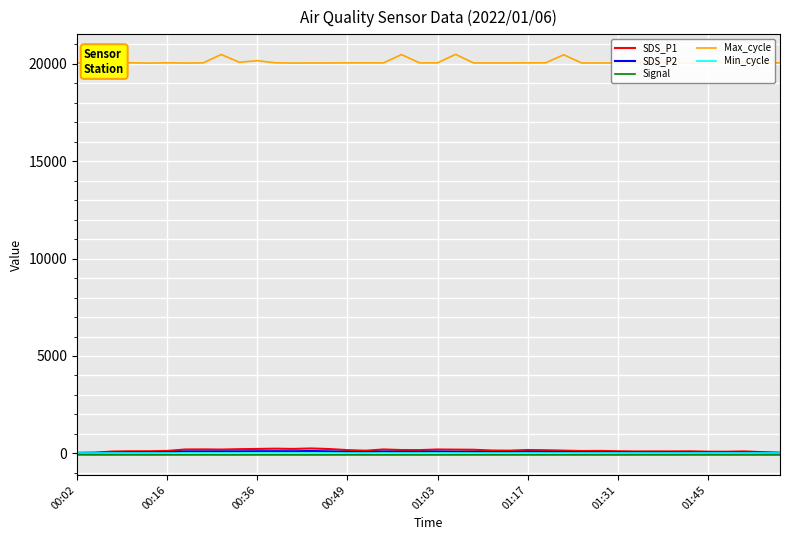

Reading right to left, list all the values displayed in this chart.

SDS_P1: 35.5	62.8	100.4	83.7	86.2	105.2	99.5	100.9	97.9	109.2	127.2	119.8	140.3	160.1	172.2	139.5	146.3	184.6	191.4	198.3	166.6	170.3	199.8	135.1	166.6	221.6	251.1	227.7	240.6	226.4	214.0	194.7	202.8	198.0	124.9	108.5	106.7	94.3	39.9	29.6
SDS_P2: 20.6	33.6	44.0	41.3	43.1	48.4	49.1	47.8	48.5	53.1	57.2	58.2	71.7	74.7	80.8	67.3	66.8	77.8	81.3	93.2	80.2	76.5	92.6	60.1	74.8	103.0	120.8	108.8	111.9	109.9	103.8	97.3	97.7	95.0	59.1	49.4	51.5	42.0	21.9	16.4
Signal: -80.0	-80.0	-80.0	-80.0	-79.0	-79.0	-80.0	-79.0	-79.0	-80.0	-80.0	-80.0	-79.0	-80.0	-79.0	-80.0	-79.0	-79.0	-79.0	-80.0	-80.0	-80.0	-80.0	-80.0	-79.0	-80.0	-80.0	-80.0	-79.0	-79.0	-80.0	-80.0	-78.0	-79.0	-79.0	-80.0	-79.0	-79.0	-79.0	-77.0
Max_cycle: 20049.0	20045.0	20041.0	20049.0	20049.0	20037.0	20045.0	20053.0	20049.0	20041.0	20044.0	20044.0	20464.0	20053.0	20049.0	20045.0	20045.0	20045.0	20487.0	20049.0	20049.0	20475.0	20048.0	20049.0	20049.0	20045.0	20044.0	20041.0	20053.0	20162.0	20080.0	20480.0	20048.0	20041.0	20052.0	20037.0	20053.0	20036.0	20049.0	20041.0
Min_cycle: 28.0	28.0	28.0	28.0	28.0	28.0	28.0	28.0	28.0	28.0	28.0	28.0	28.0	28.0	28.0	28.0	28.0	28.0	28.0	28.0	28.0	28.0	28.0	28.0	28.0	28.0	28.0	28.0	28.0	28.0	28.0	28.0	28.0	28.0	28.0	28.0	28.0	28.0	28.0	28.0